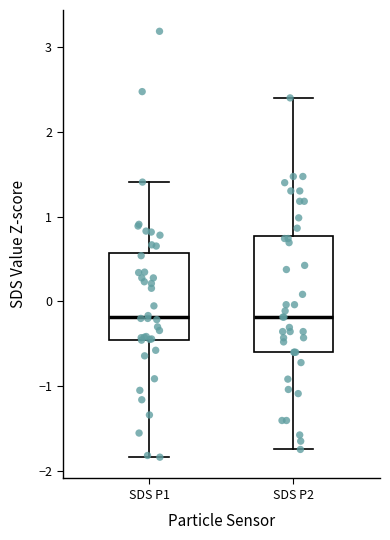

Comparing the boxes themselves (not the whiskers), which one is the tallest?

SDS P2